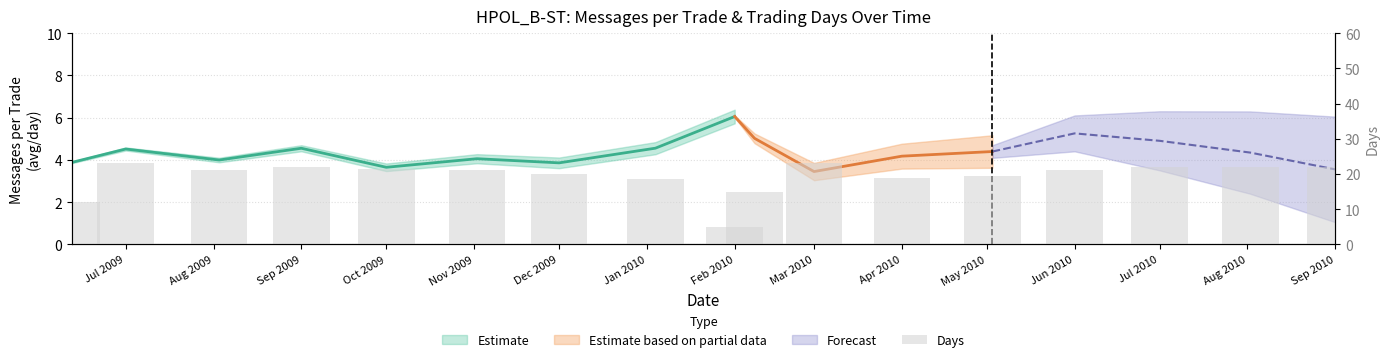

Which category has the lowest value across all series?

Feb 2010